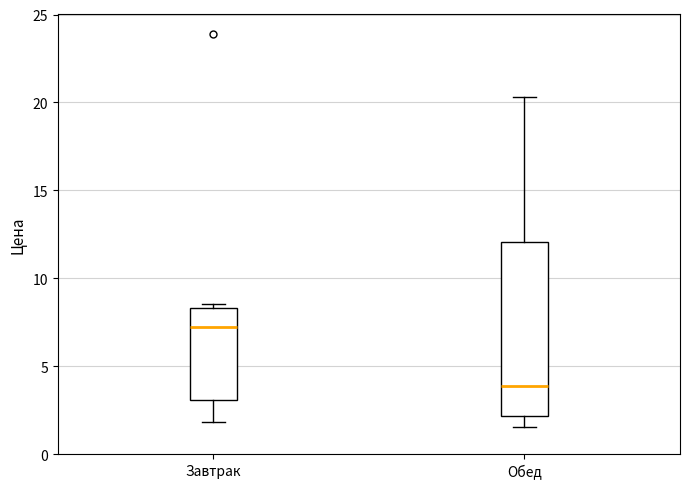

Which box is the tallest, from its lower edge to its upper edge?

Обед